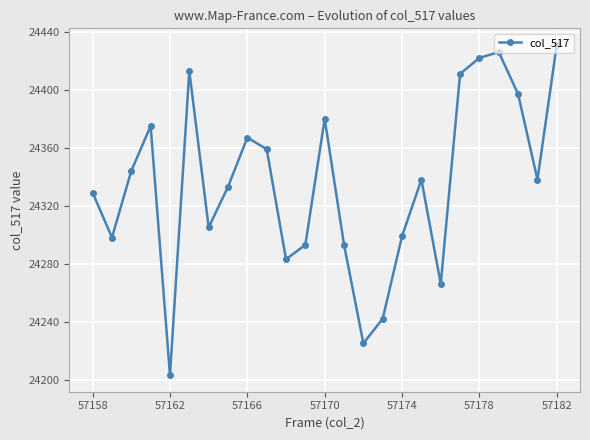

What is the minimum value shown in the chart?

24203